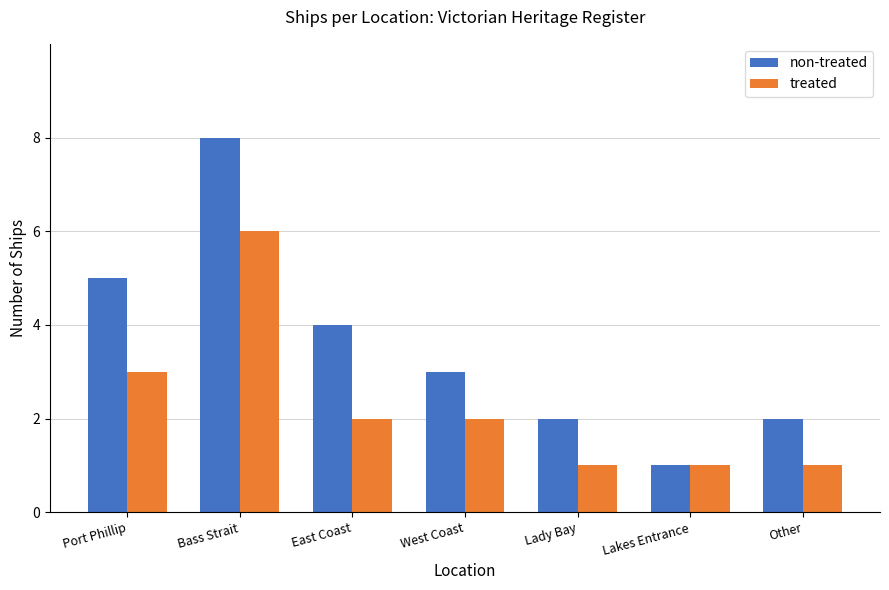

How many values in the treated series are below 2?

3